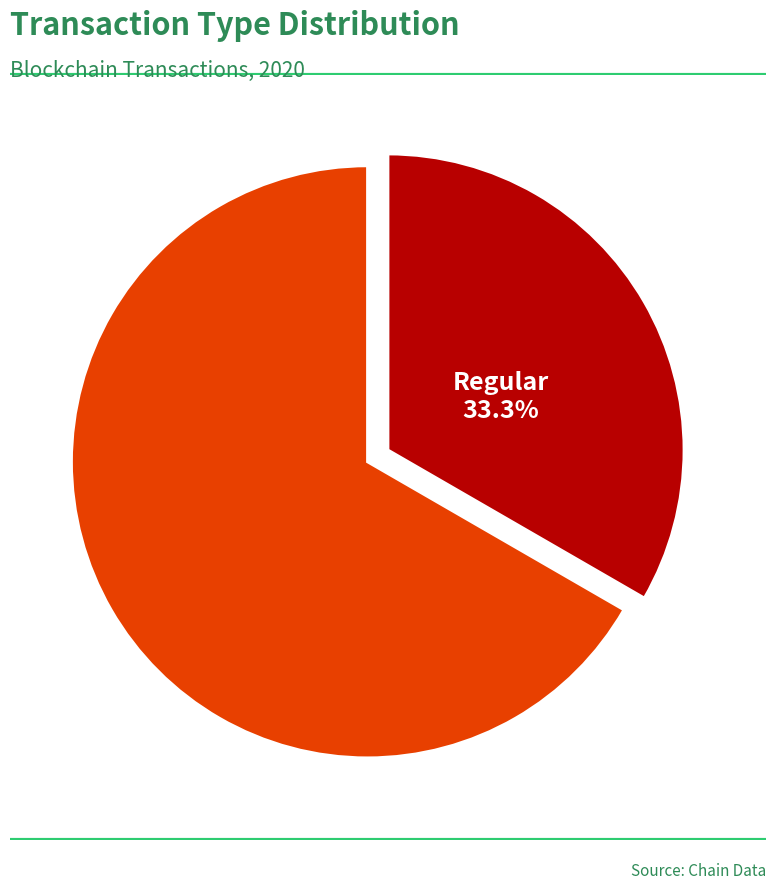

To the nearest percent, what is the combined percentage of Vote and Regular?

100%